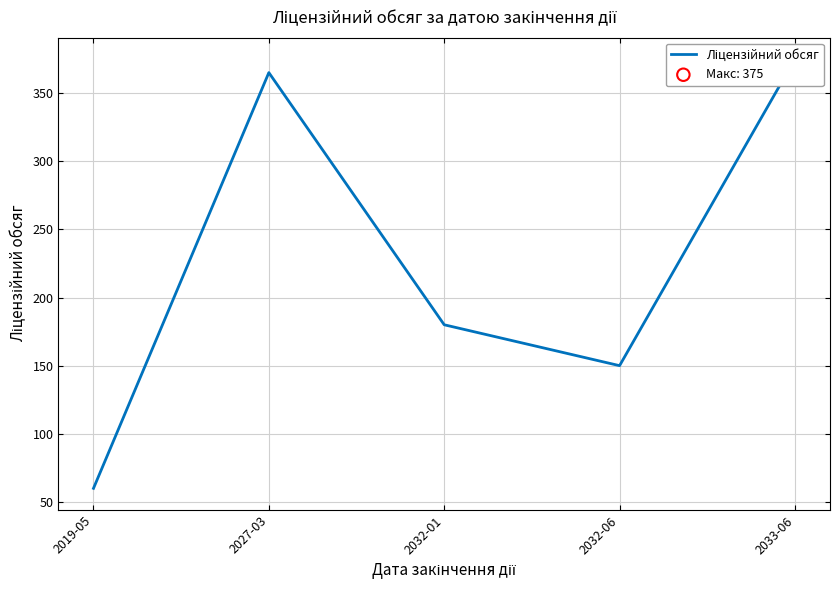

Which has a higher value, 2027-03 or 2032-06?

2027-03